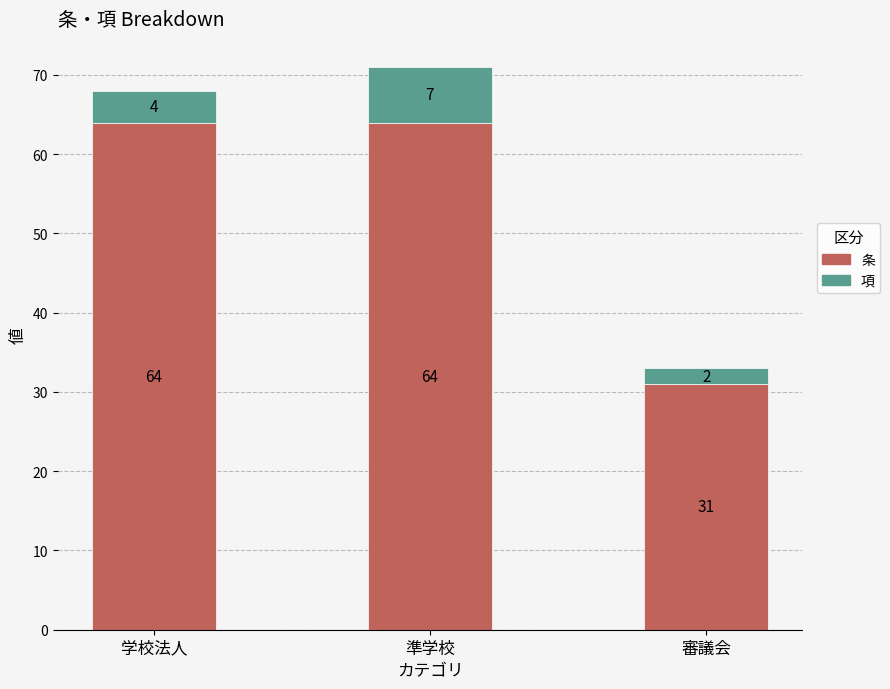

Is it true that 条 equals 98 at 準学校?

False